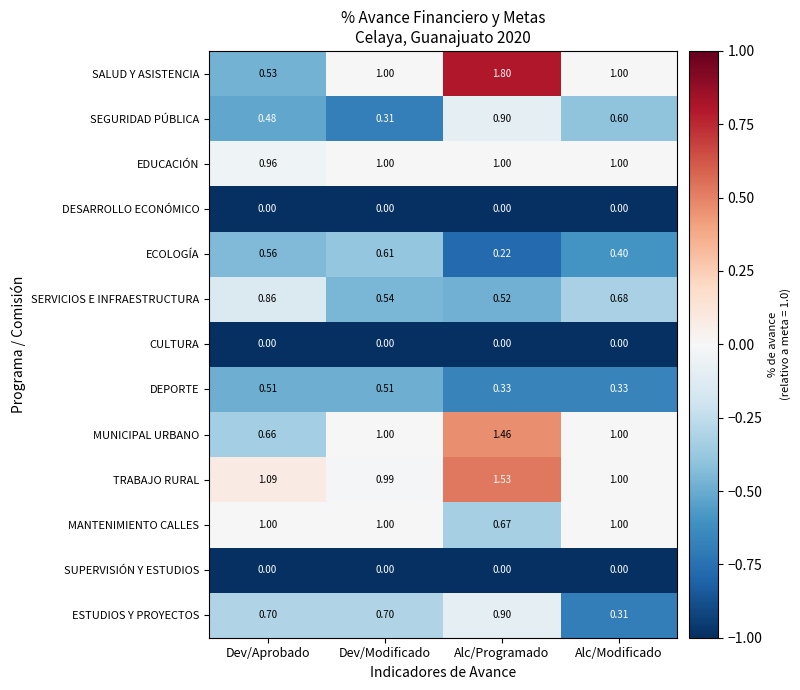

At which category is the sum across all series the highest?

Alc/Programado